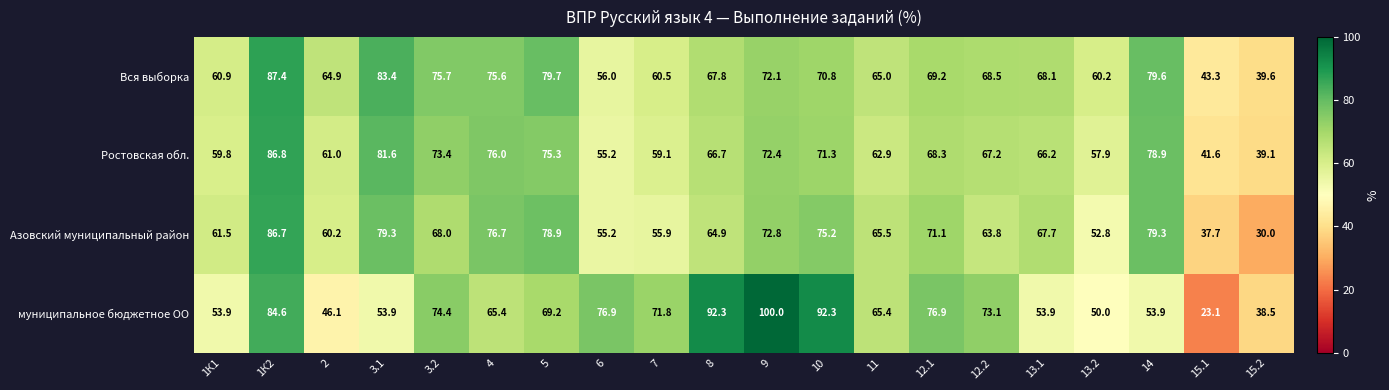

At how many categories does at least one series exceed 82?

5